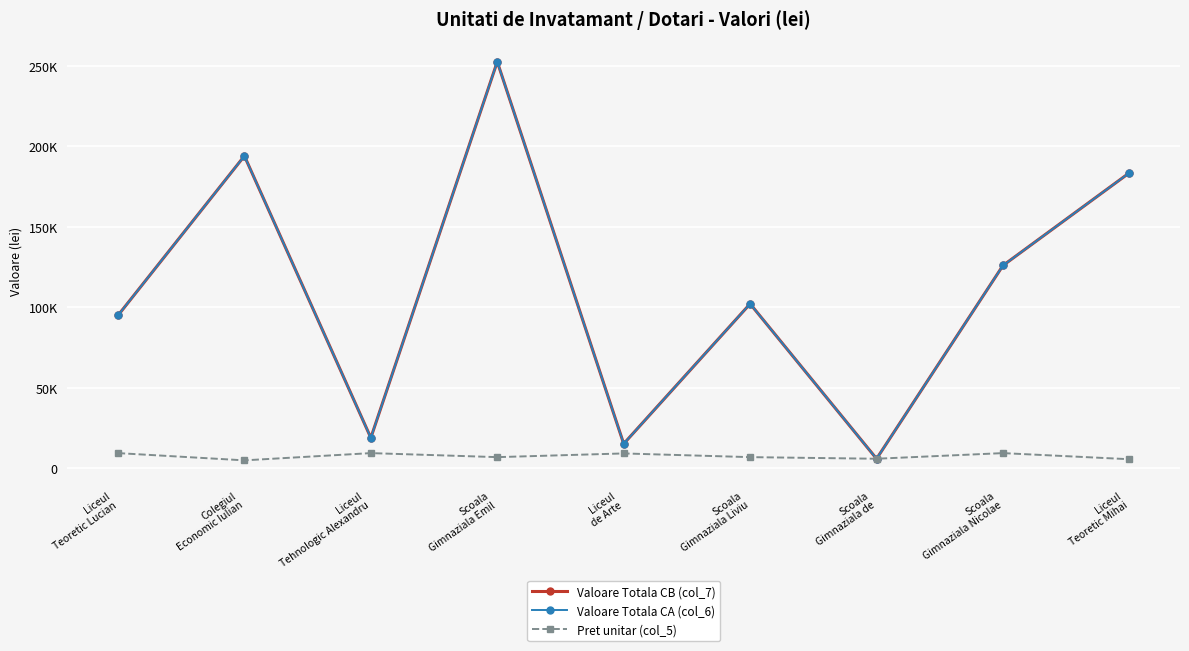

Is this an area chart (filled region under the line)?

No